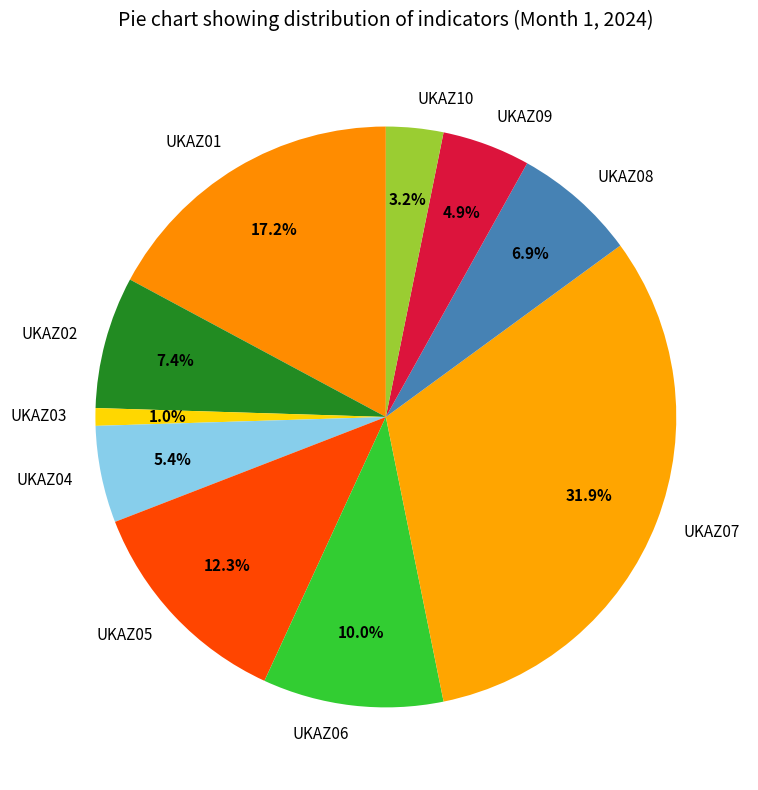

Is UKAZ05 the majority of the pie?

No